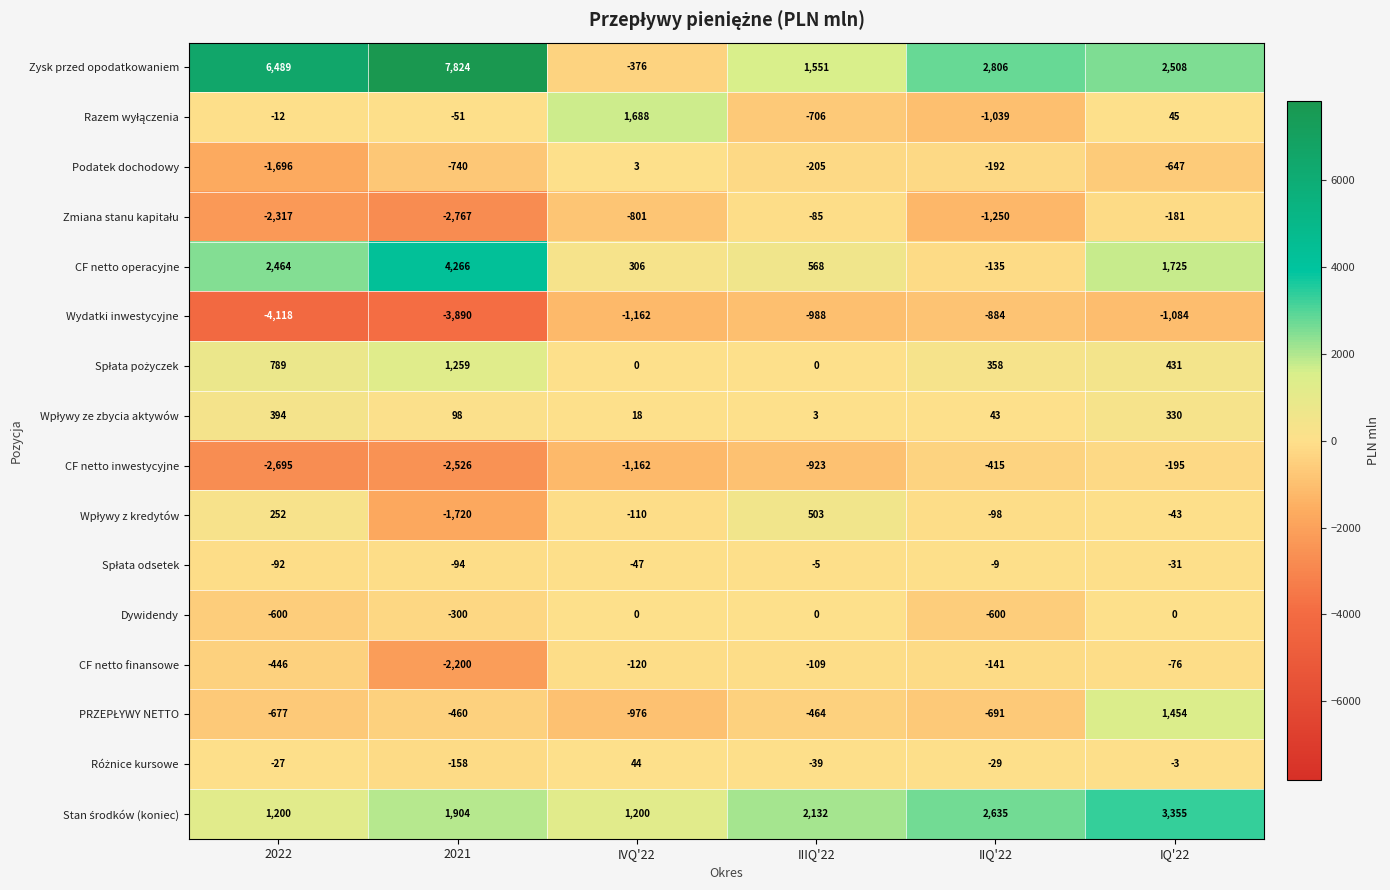

At which label does Podatek dochodowy first exceed -205?

IVQ'22